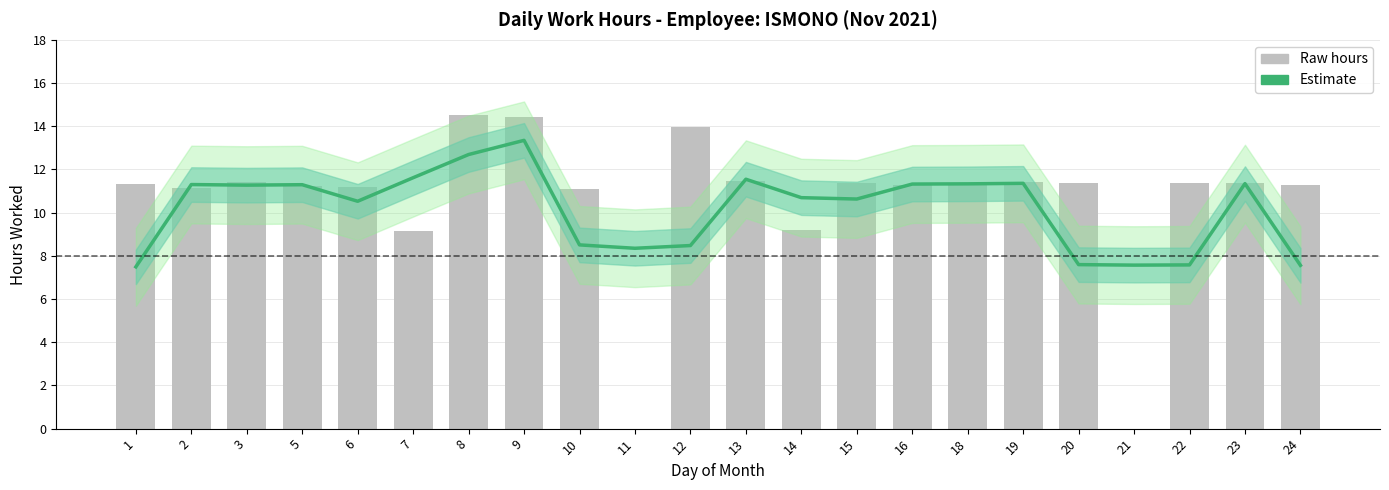

Which series has the largest range (max minus min)?

Raw hours